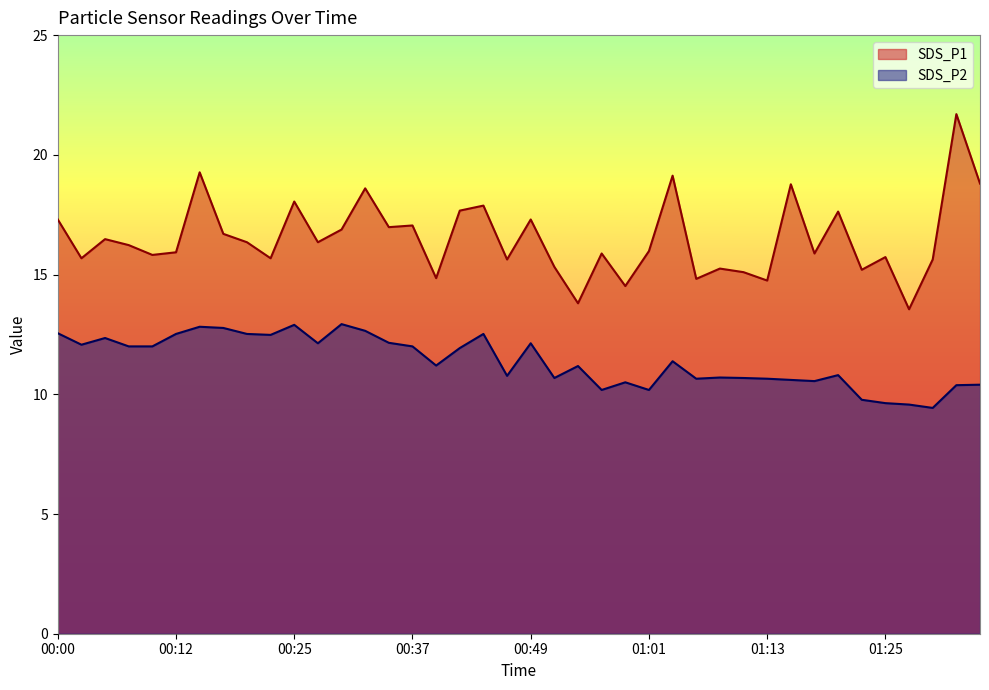

What are all the series names shown in the legend?

SDS_P1, SDS_P2